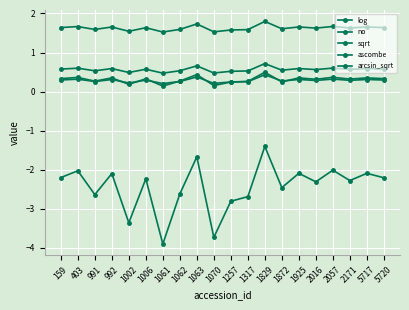

What is the difference between the log values at 2171 and 403?

0.3